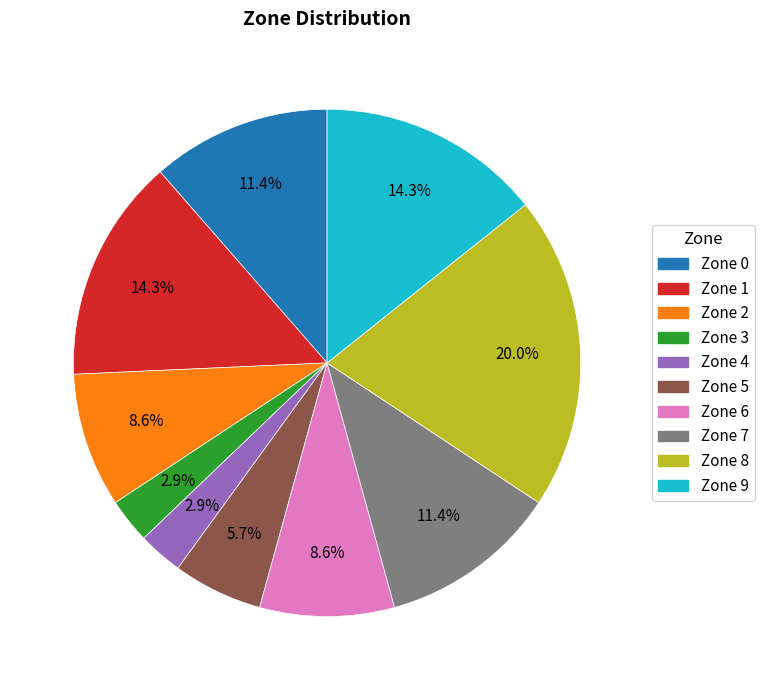

To the nearest percent, what portion does Zone 8 represent?

20%